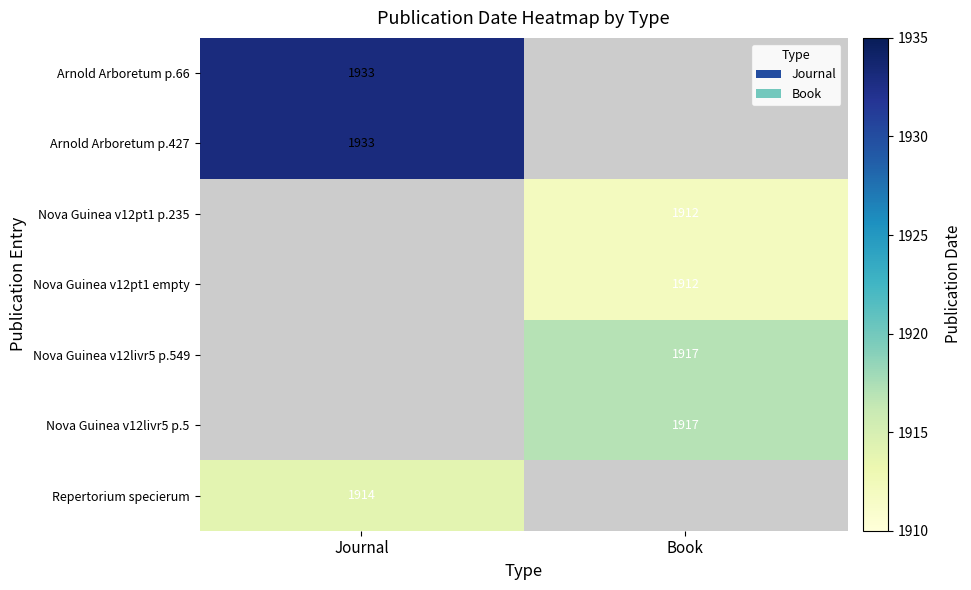

Is the value of Nova Guinea v12pt1 empty at Book greater than the value of Nova Guinea v12livr5 p.5 at Book?

No